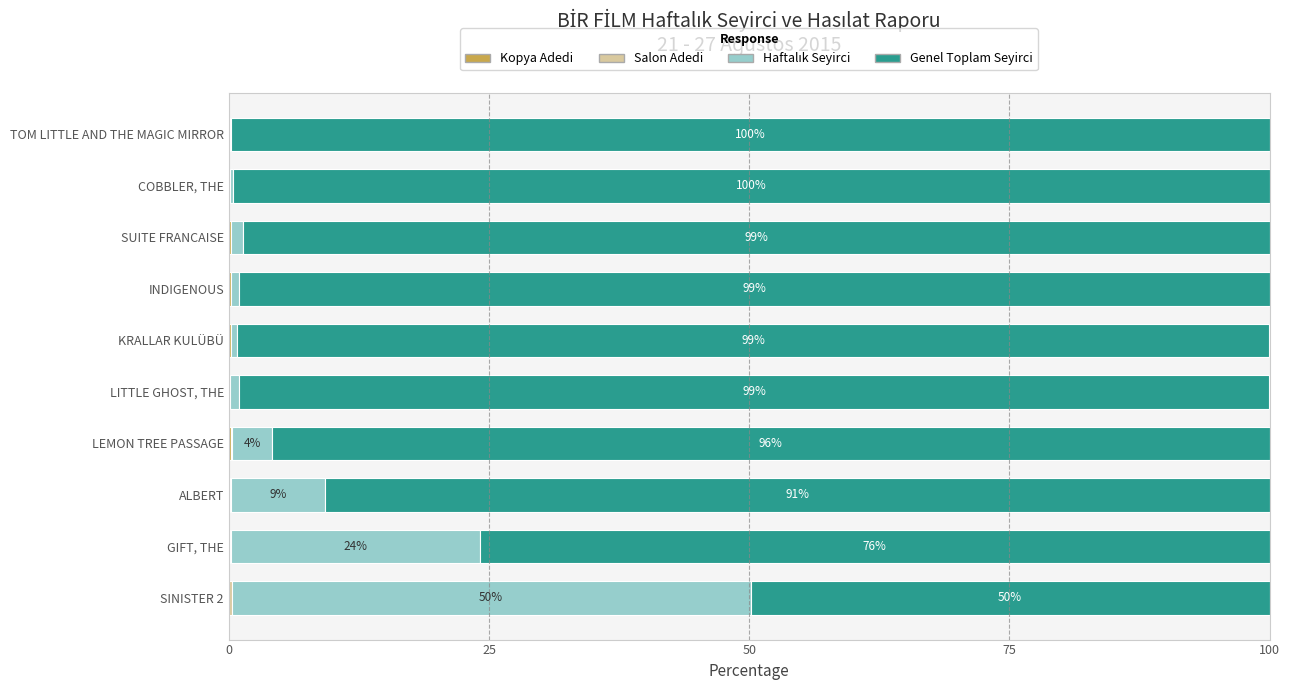

How many distinct data groups are displayed?

4